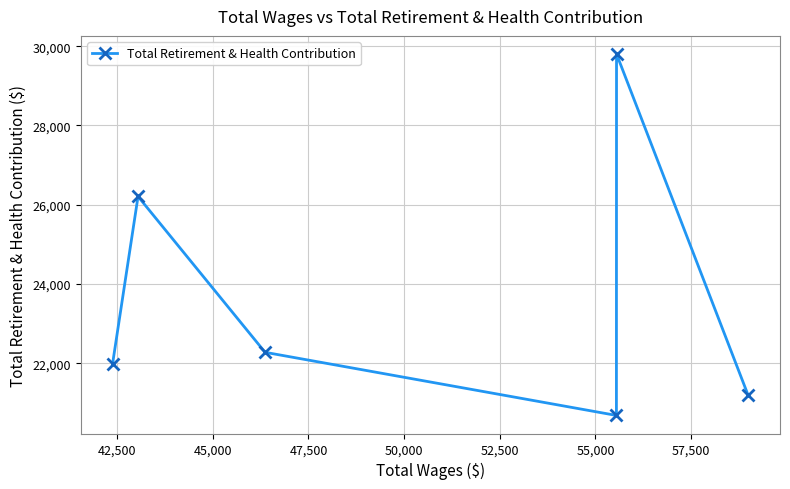

True or false: there are more than 1 points higher than both neighbors.

True